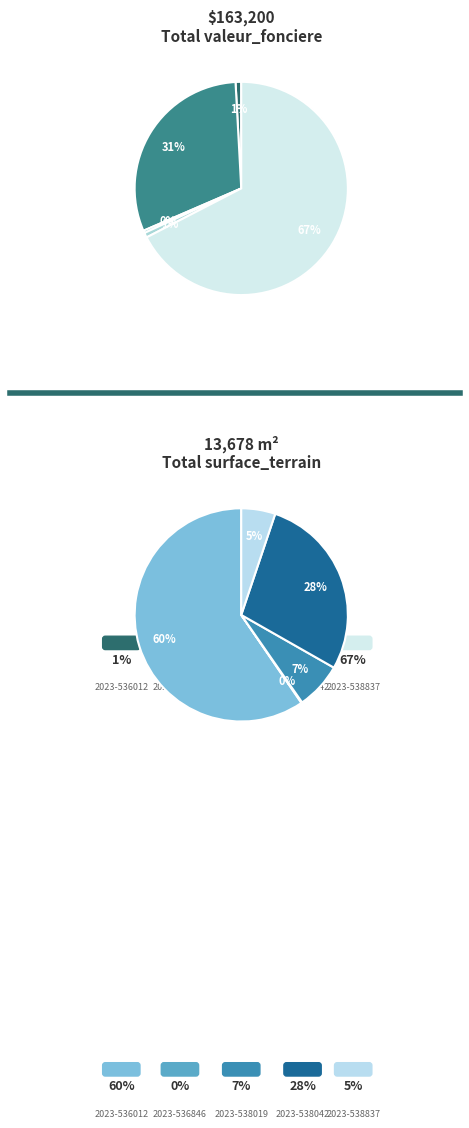

To the nearest percent, what is the average slice percentage?

20%